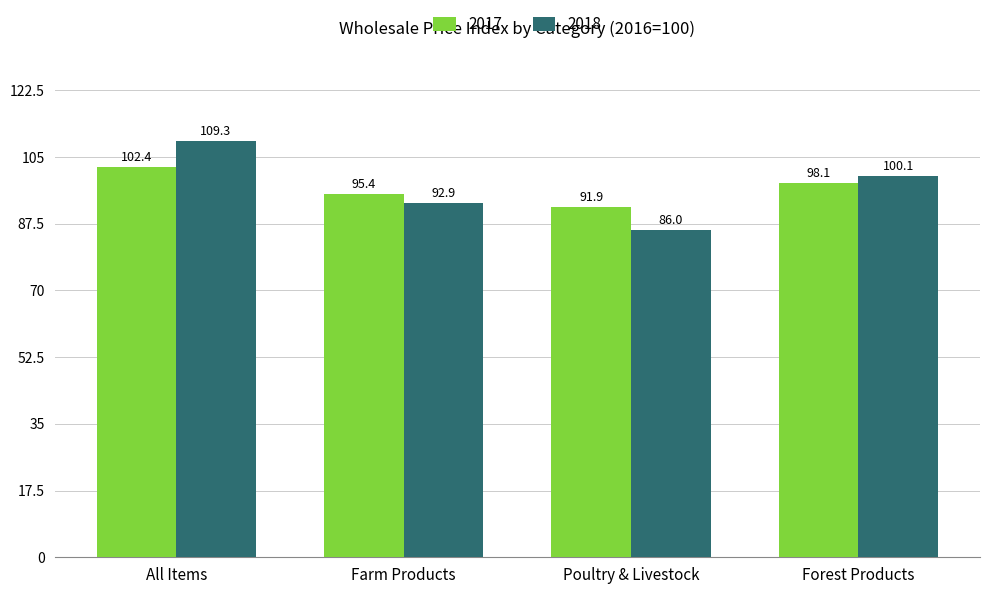

At which label is 2017 closest to 97?

Forest Products